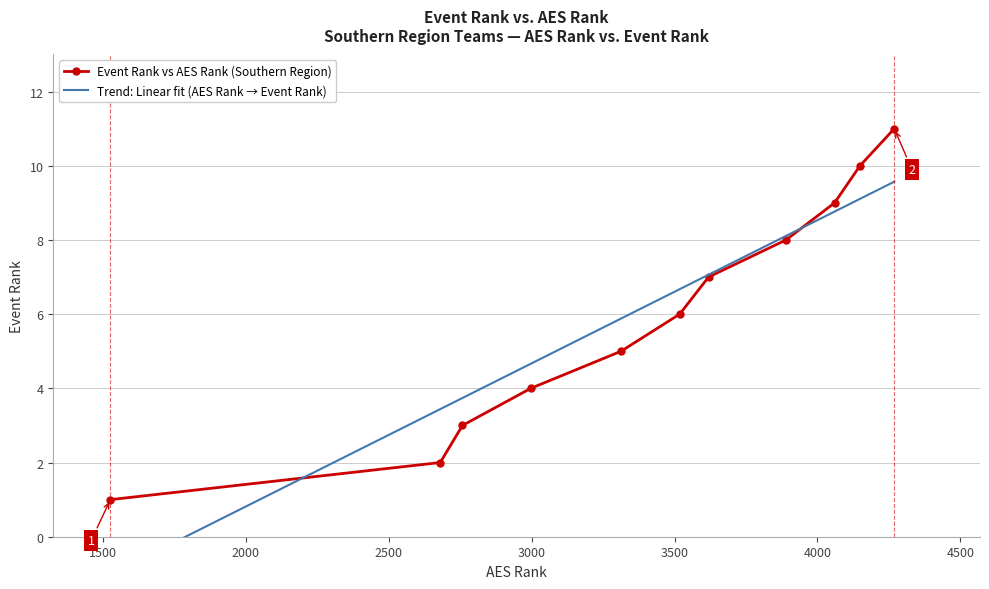

Reading left to right, what are all the values shown in this chart?

Event Rank vs AES Rank (Southern Region): 1.0	2.0	3.0	4.0	5.0	6.0	7.0	8.0	9.0	10.0	11.0
Trend: Linear fit (AES Rank → Event Rank): -1.0	3.4	3.7	4.7	5.9	6.7	7.1	8.1	8.8	9.1	9.6